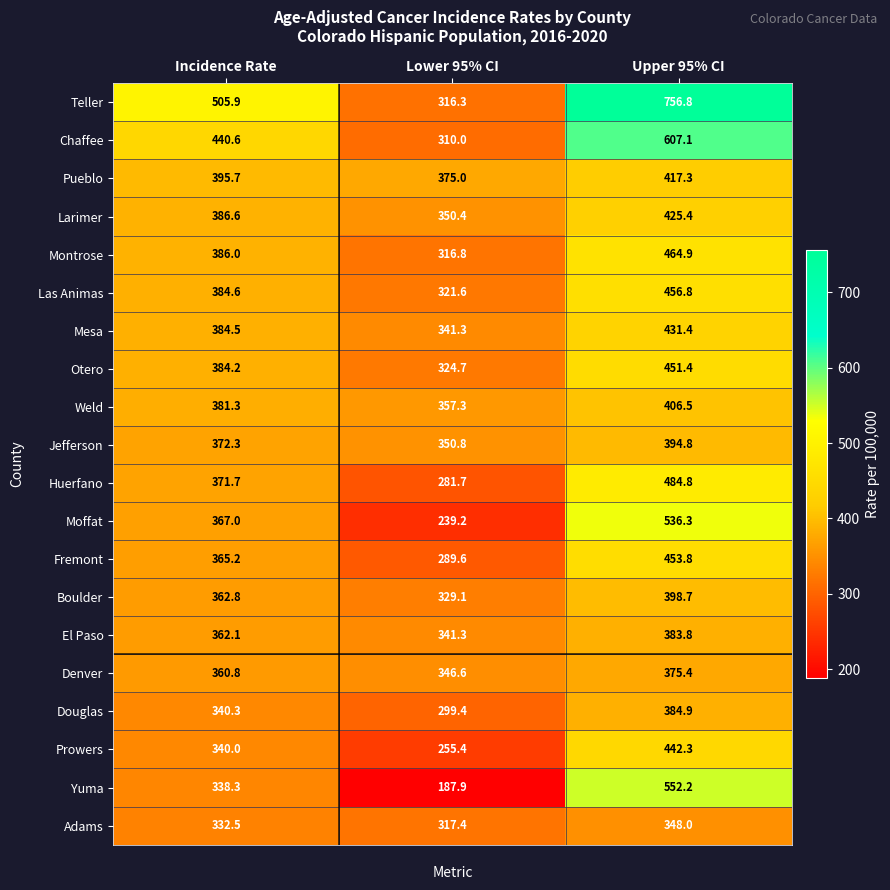

Rank the series by their maximum value, from lowest to highest.

Adams, Denver, El Paso, Douglas, Jefferson, Boulder, Weld, Pueblo, Larimer, Mesa, Prowers, Otero, Fremont, Las Animas, Montrose, Huerfano, Moffat, Yuma, Chaffee, Teller